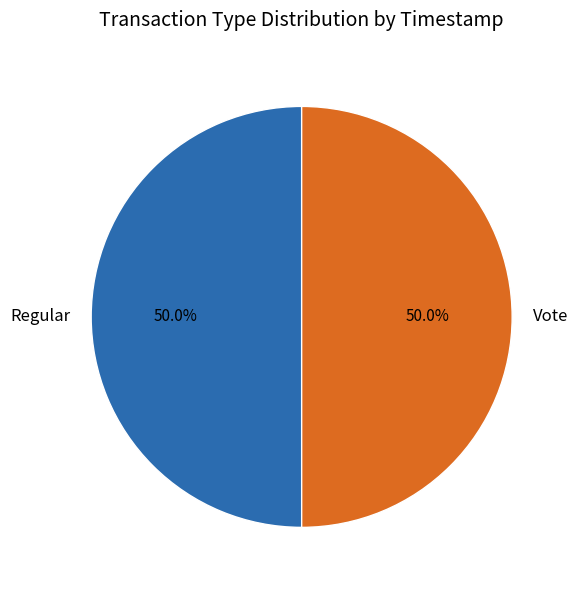

How many segments does this pie chart have?

2